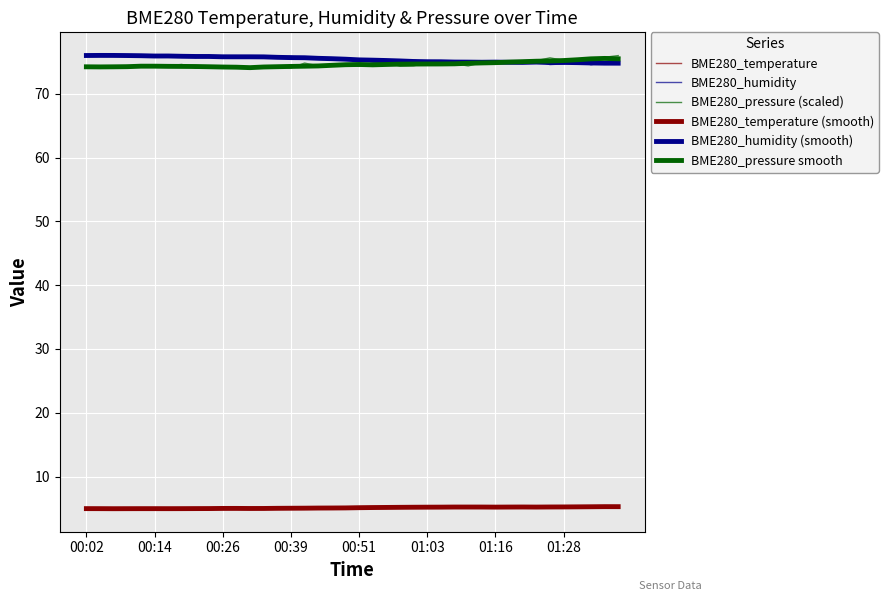

Does the chart have visible grid lines?

Yes